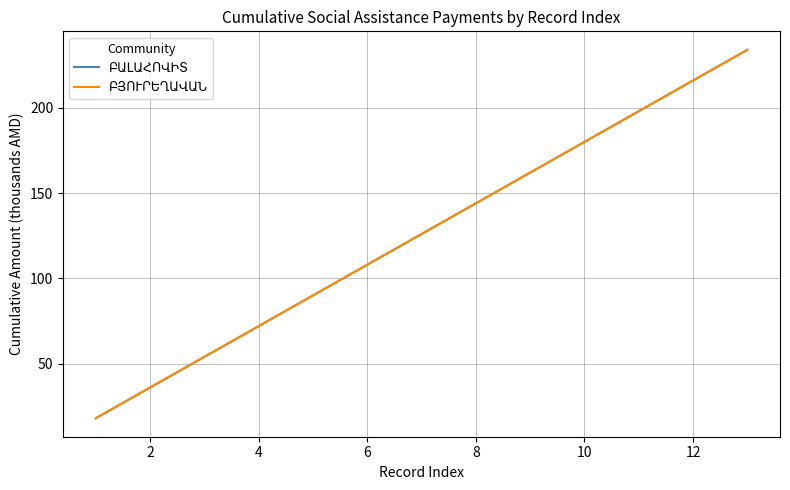

Does the chart have visible grid lines?

Yes